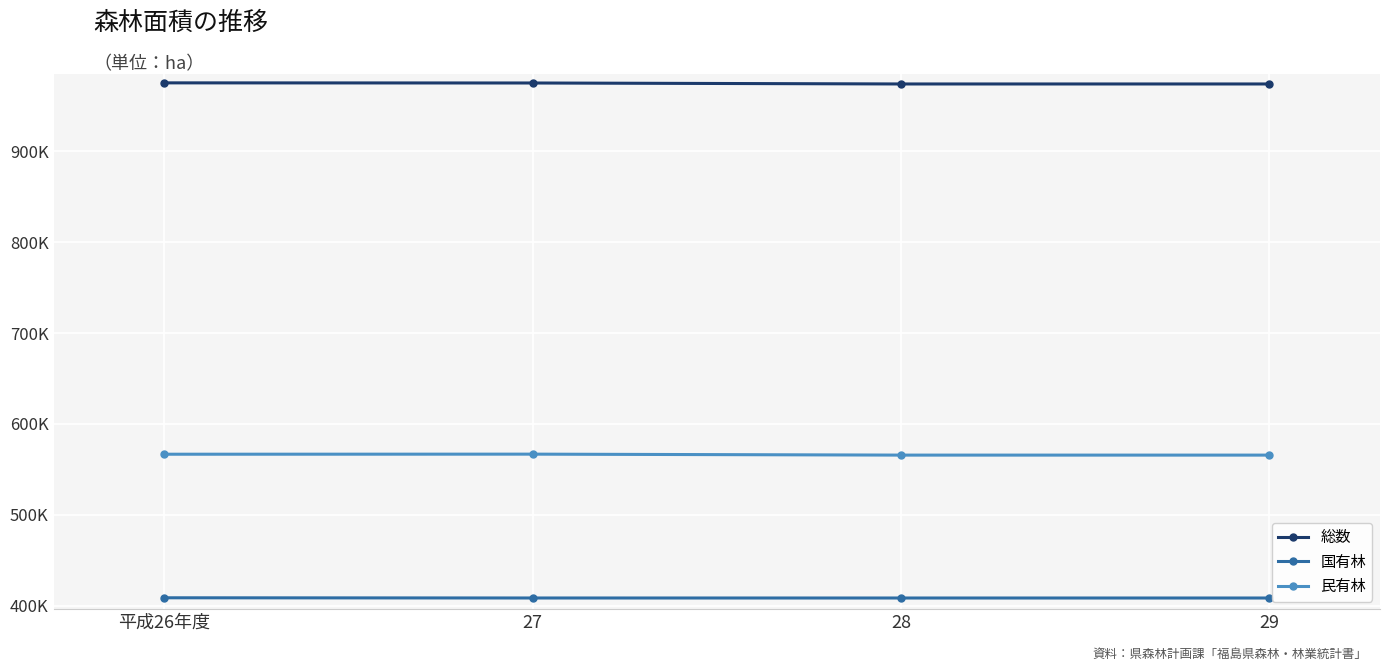

What is the total value across all series at 28?

1948447